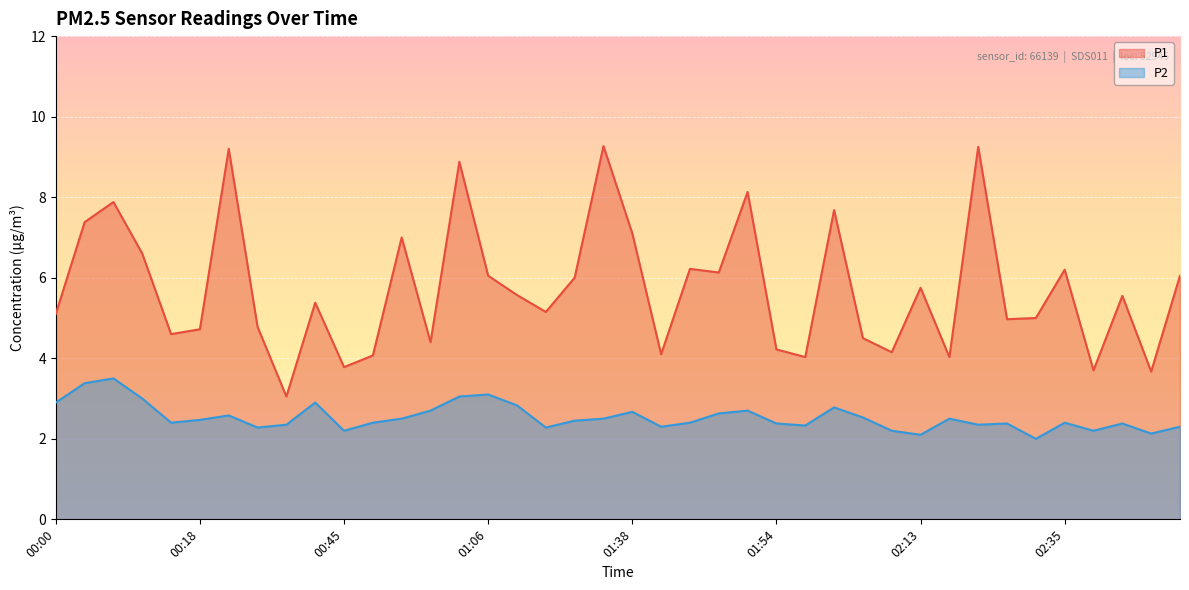

True or false: P2 and P1 cross at least once.

False